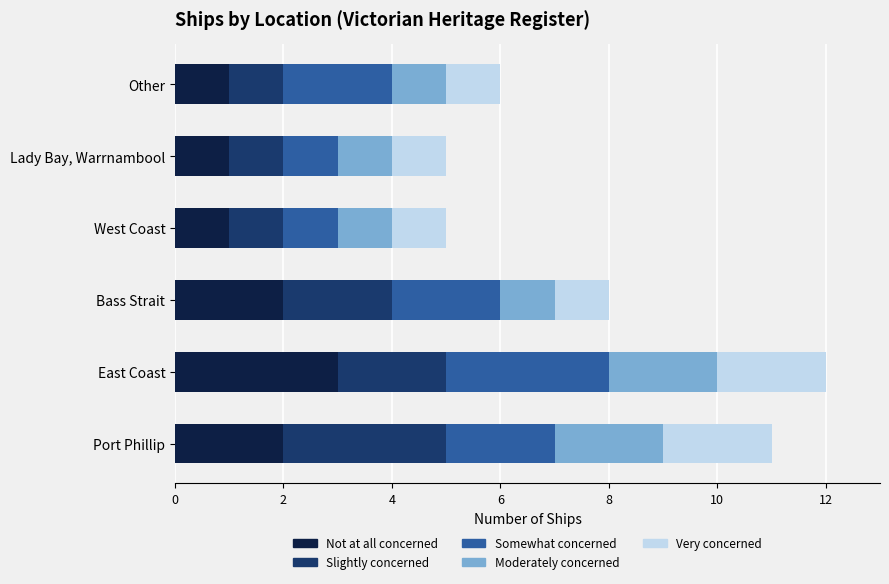

At which label does Not at all concerned reach its peak?

East Coast